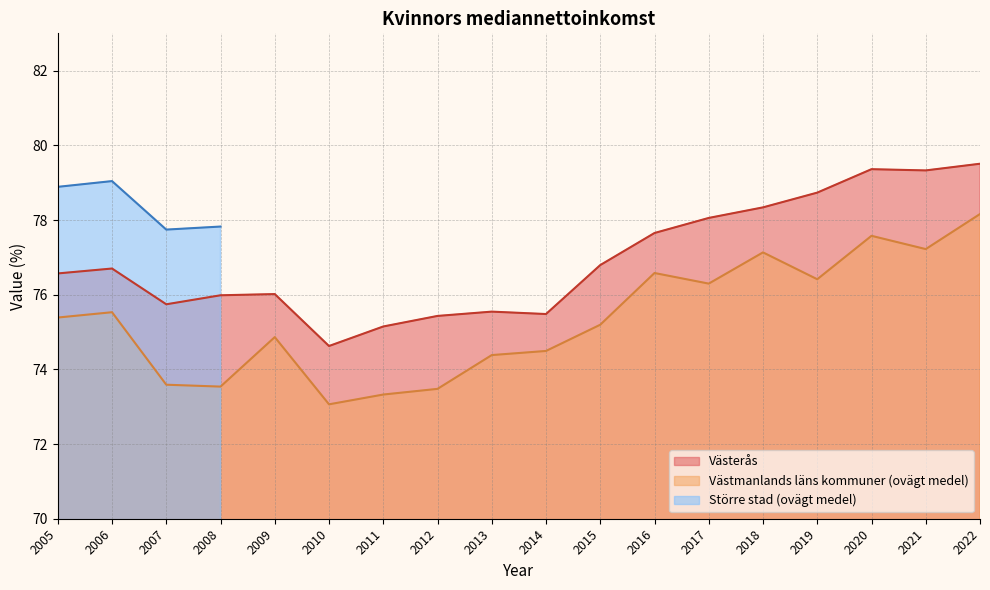

What is the value of the Västerås point at the 17th from the left?

79.3